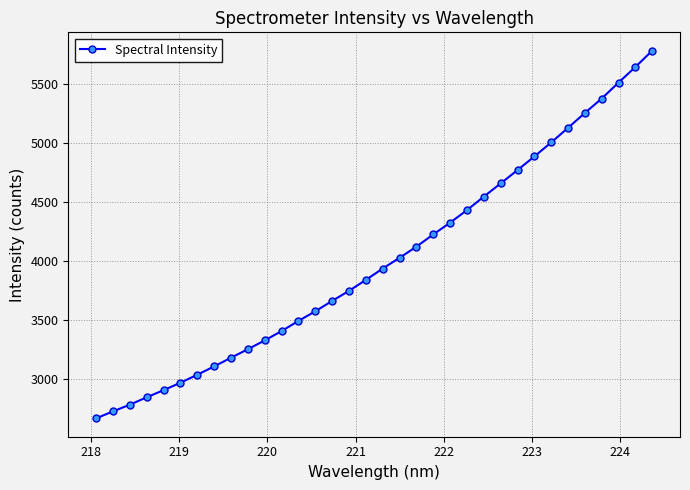

True or false: there are more than 2 points higher than both neighbors.

False